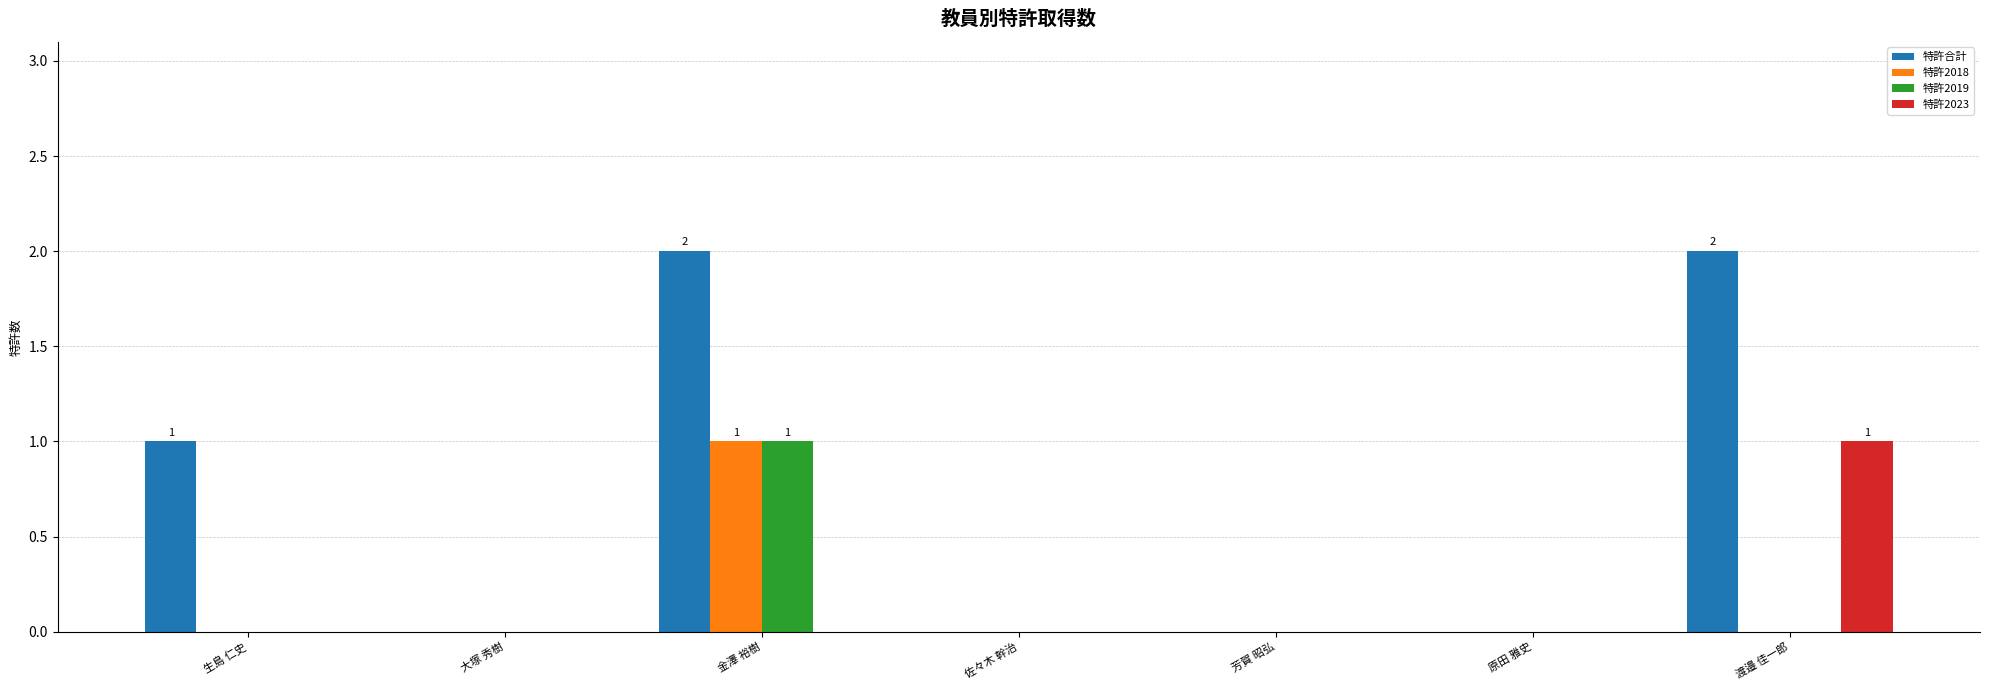

How many categories are shown in the chart?

7